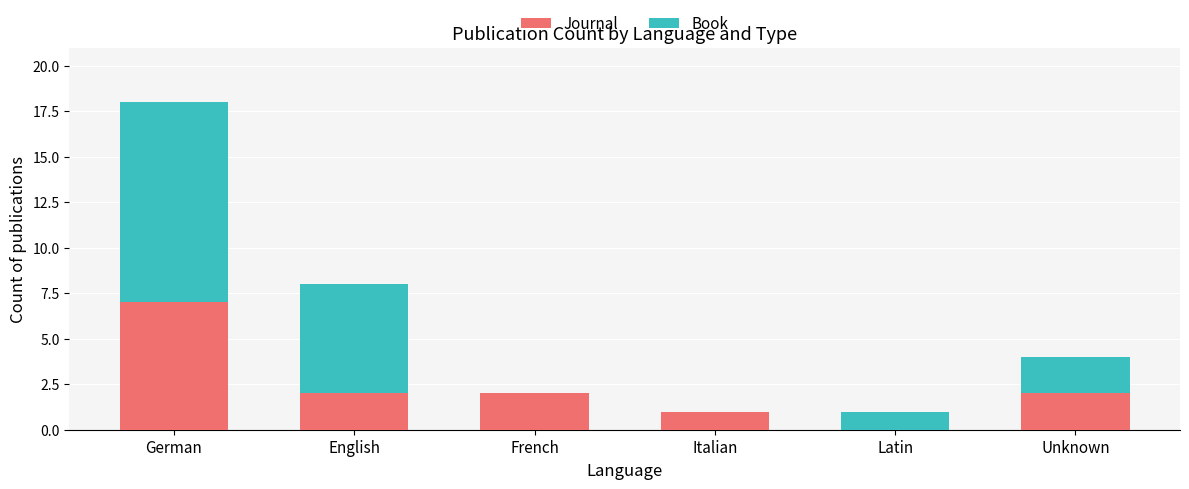

At which label does Journal reach its peak?

German